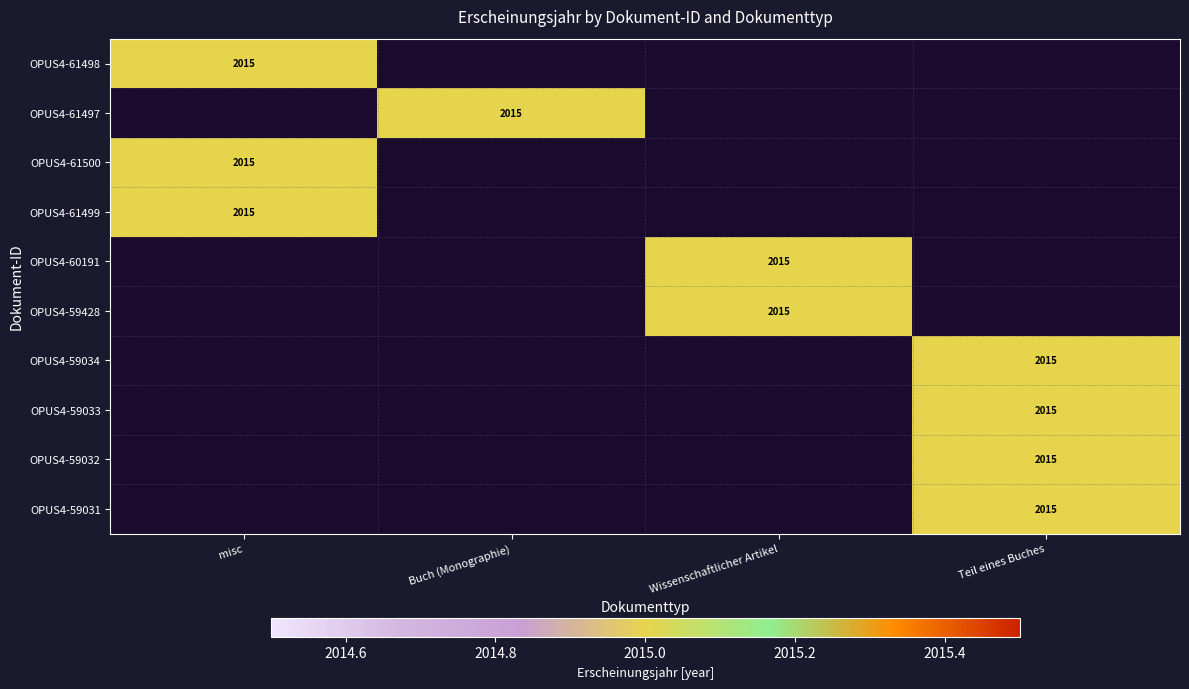

The value of OPUS4-61499 at misc is 3538. True or false?

False